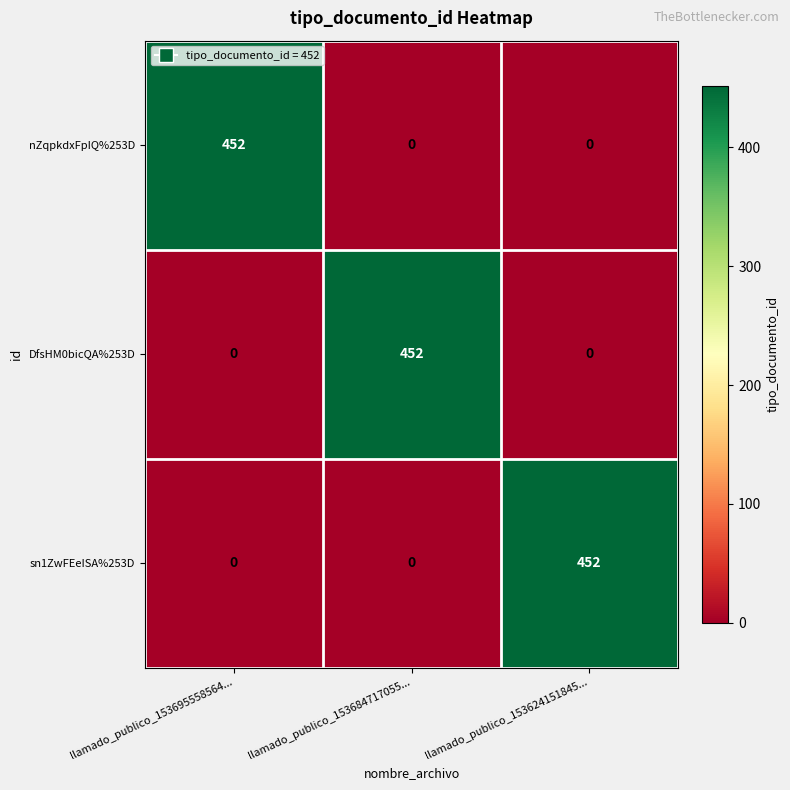

What is the difference between the highest and lowest values at llamado_publico_153624151845...?

452